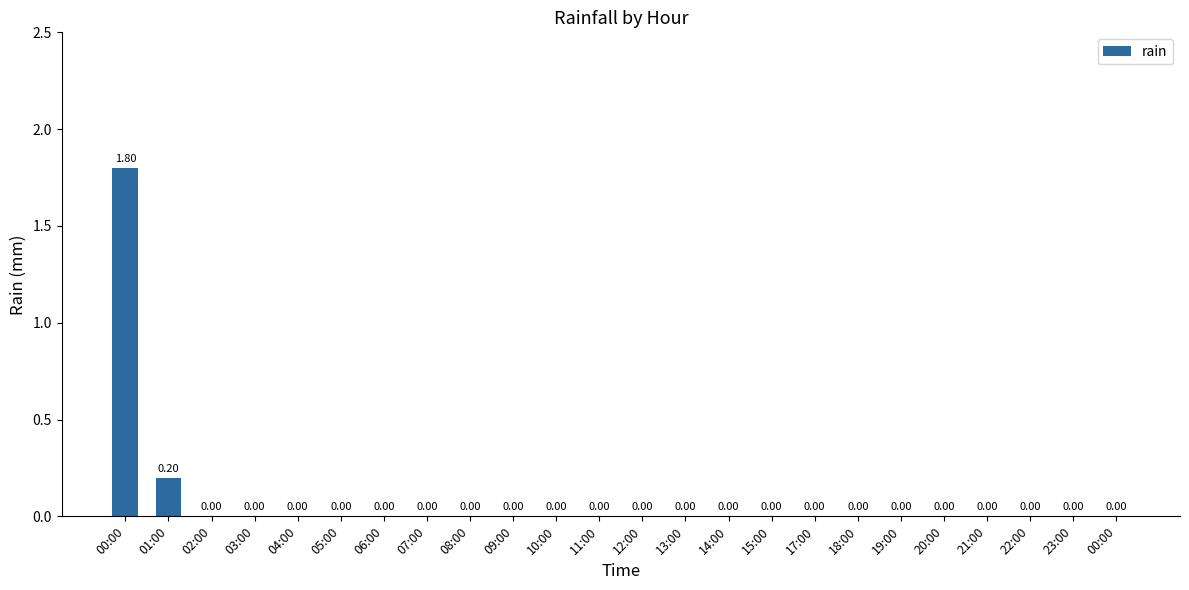

How many values exceed 0?

2